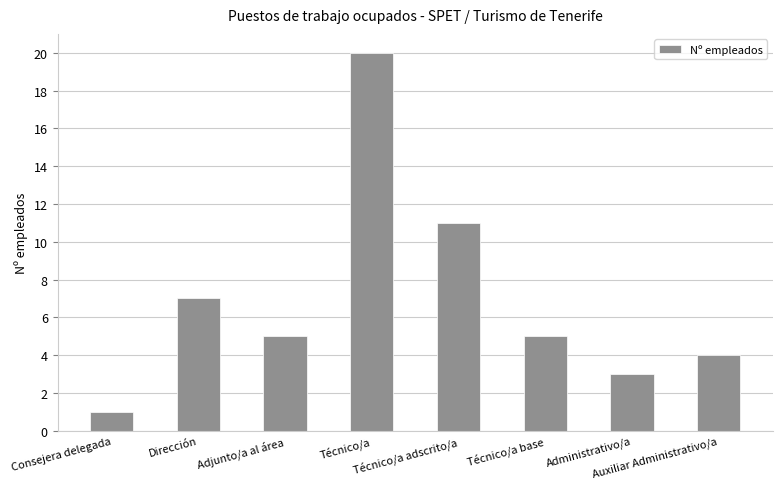

What is the difference between the second highest and minimum values?

10